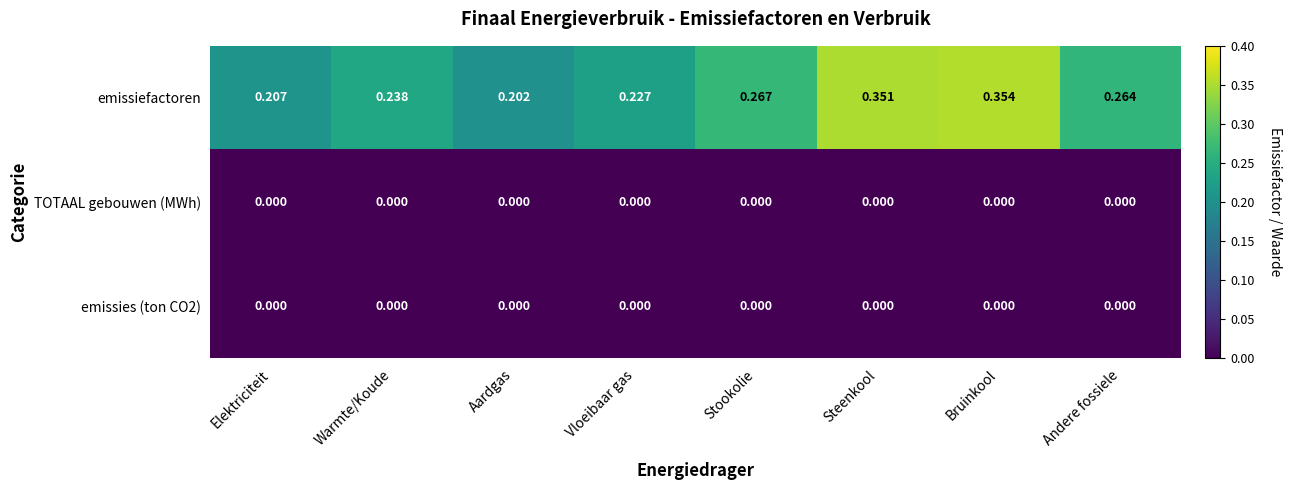

Which series has the largest range (max minus min)?

emissiefactoren